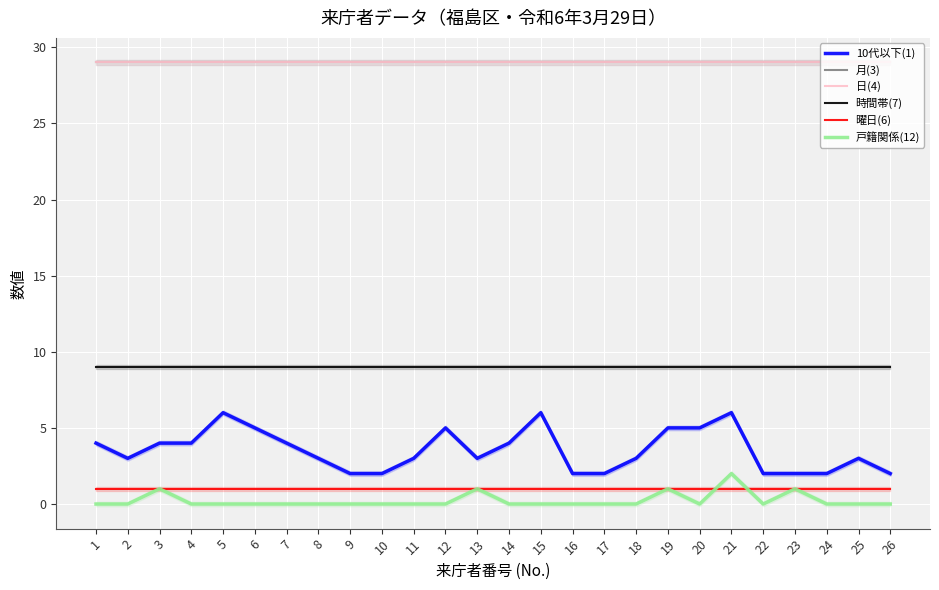

Does the chart display data point markers on the line(s)?

No